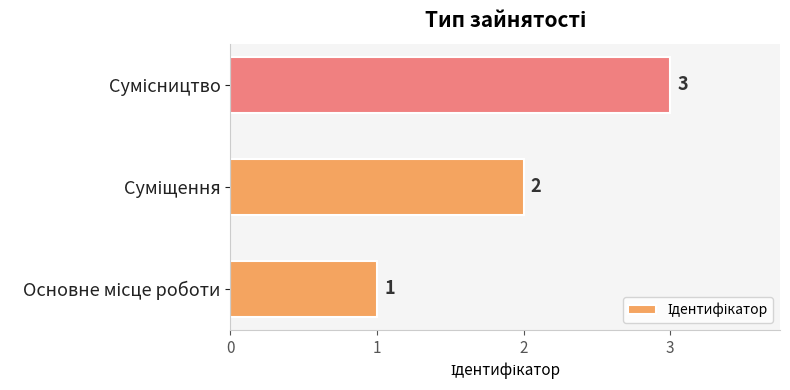

What is the maximum value shown in the chart?

3